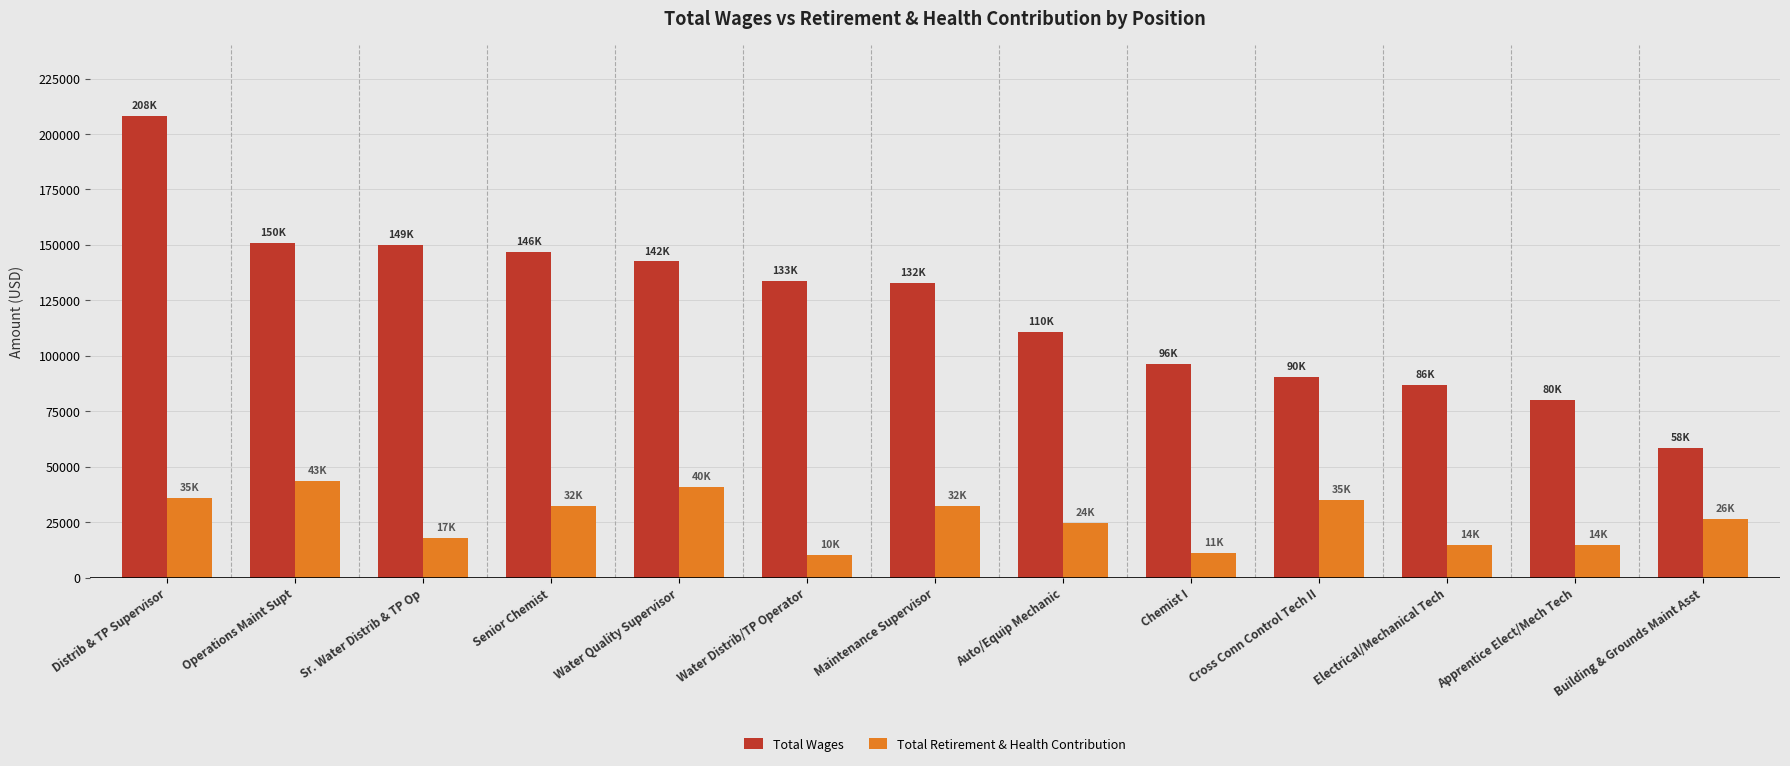

What is the sum of the Total Retirement & Health Contribution values at Maintenance Supervisor and Water Distrib/TP Operator?

42381